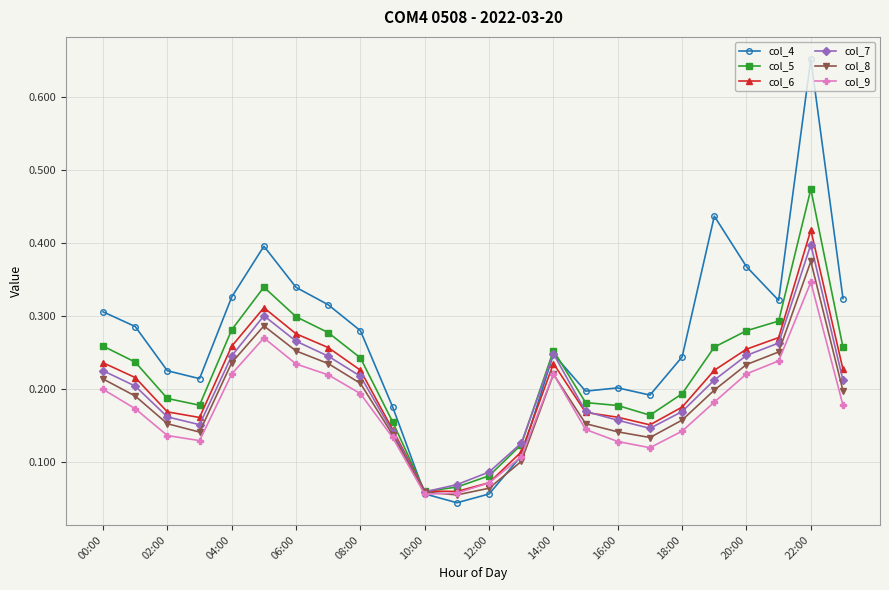

In col_4, how many points are lower than both neighbors (excluding endpoints)?

5